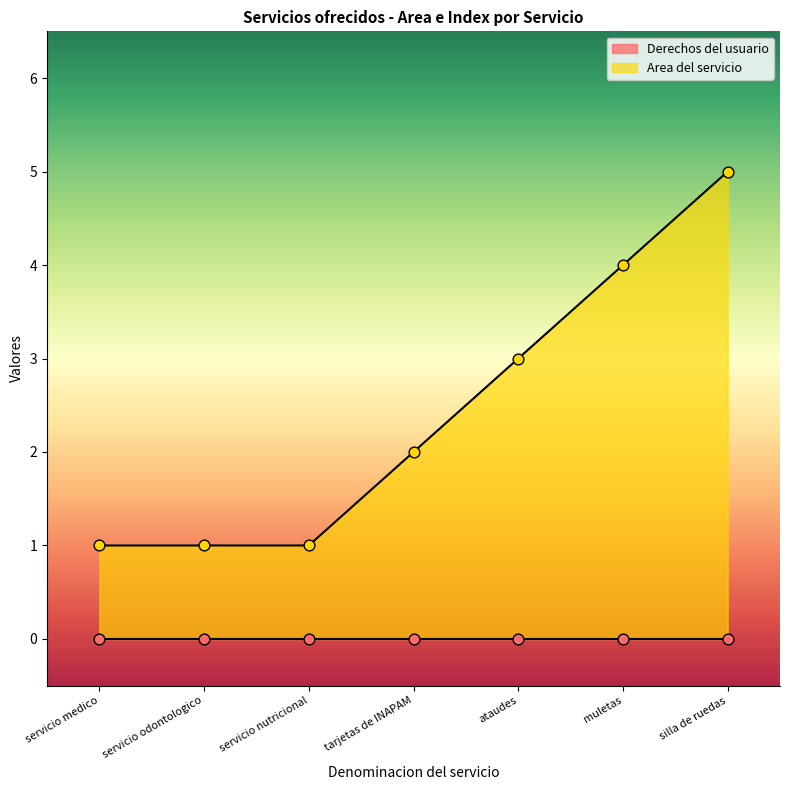

Between tarjetas de INAPAM and servicio odontologico, which is larger?

tarjetas de INAPAM